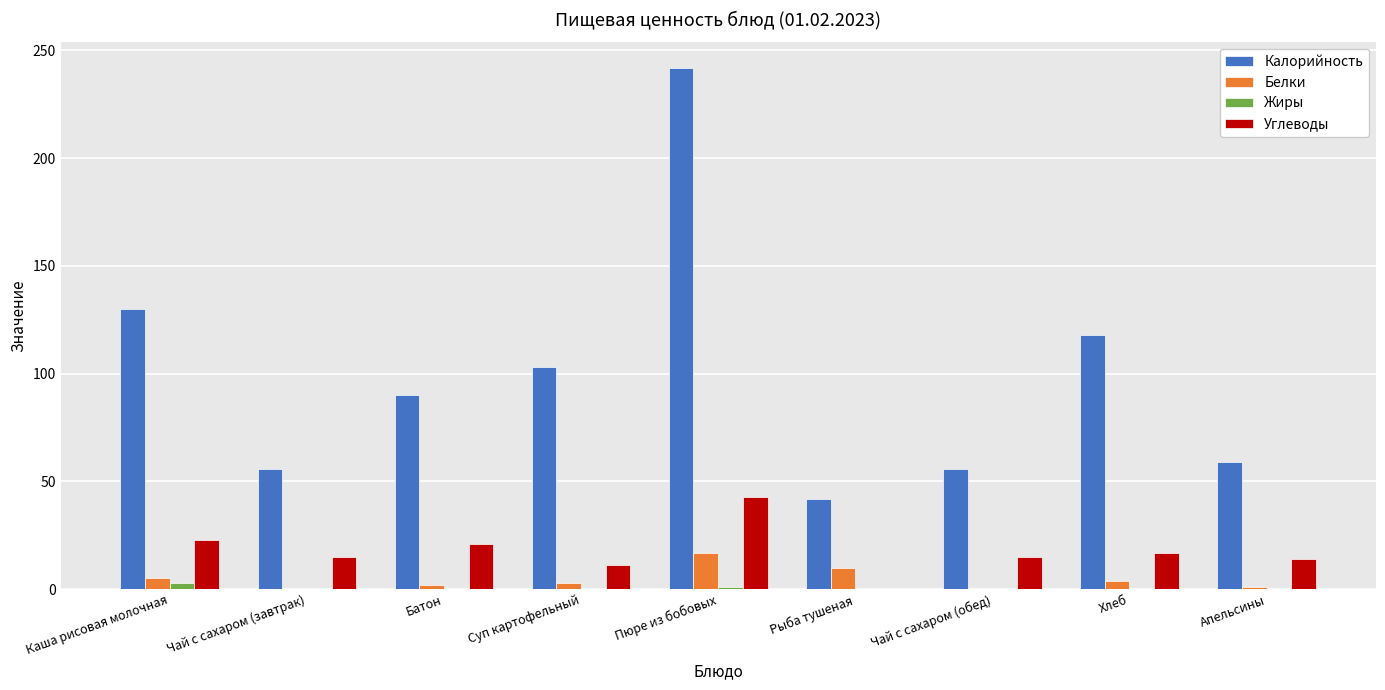

Is the value of Углеводы at Хлеб greater than the value of Калорийность at Чай с сахаром (обед)?

No